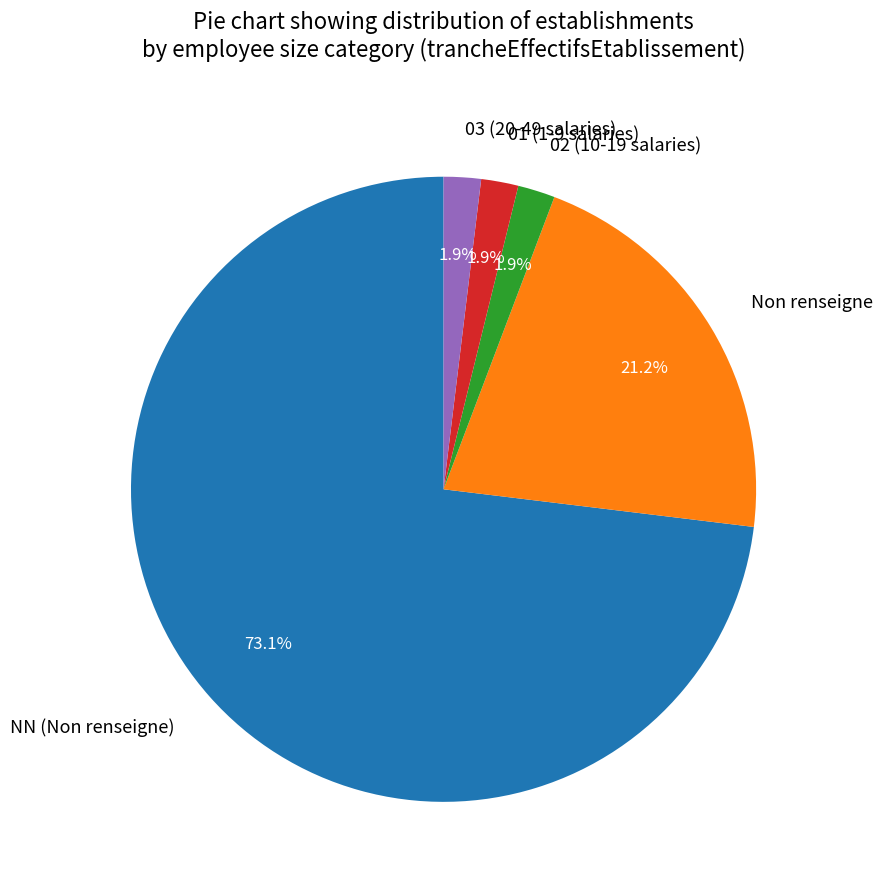

What percentage do 03 (20-49 salaries) and 02 (10-19 salaries) together represent?

3.8%